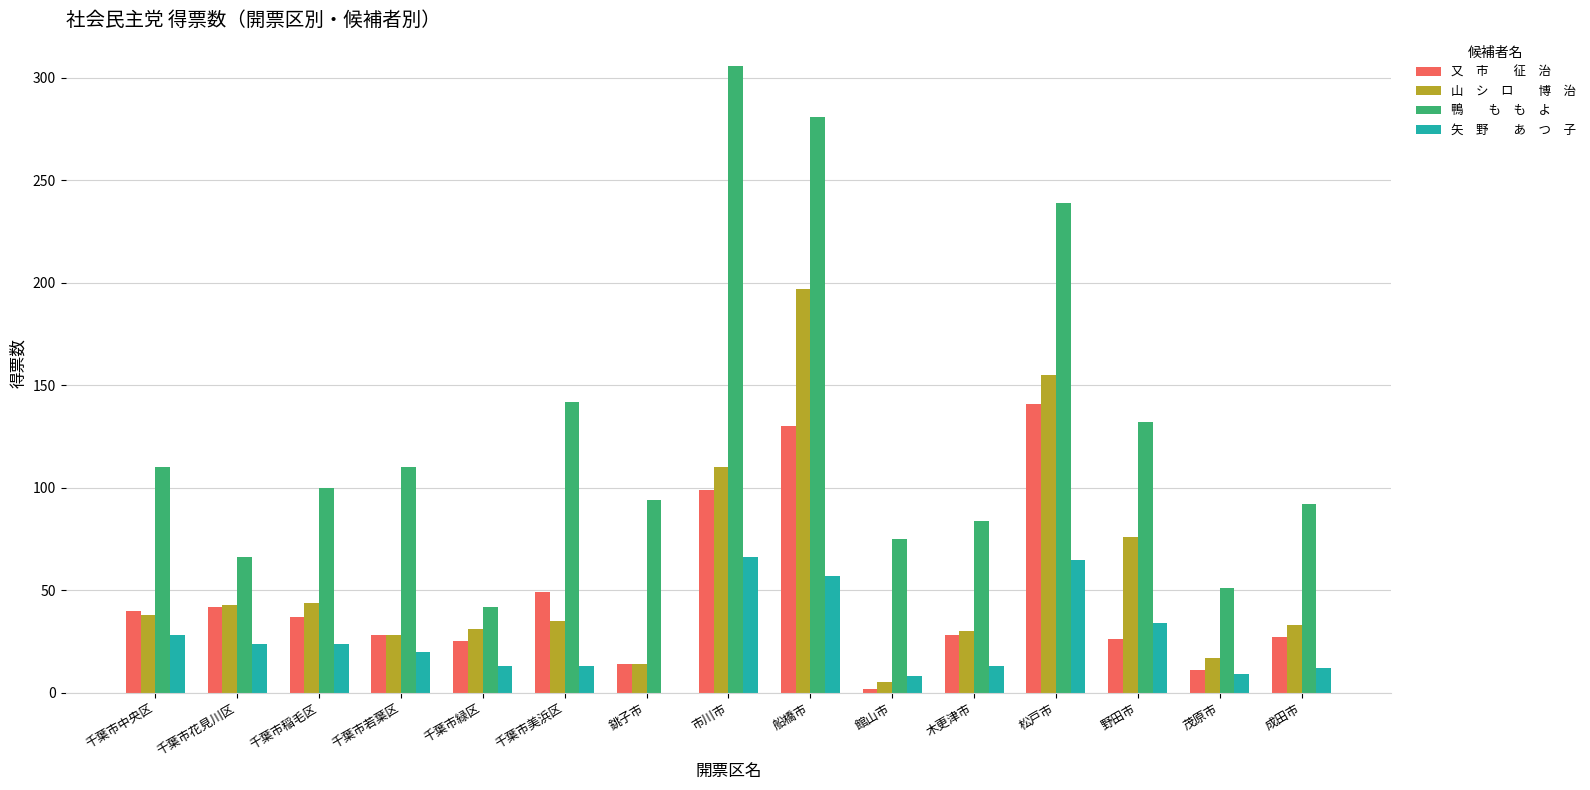

What is the total value across all series at 銚子市?

122